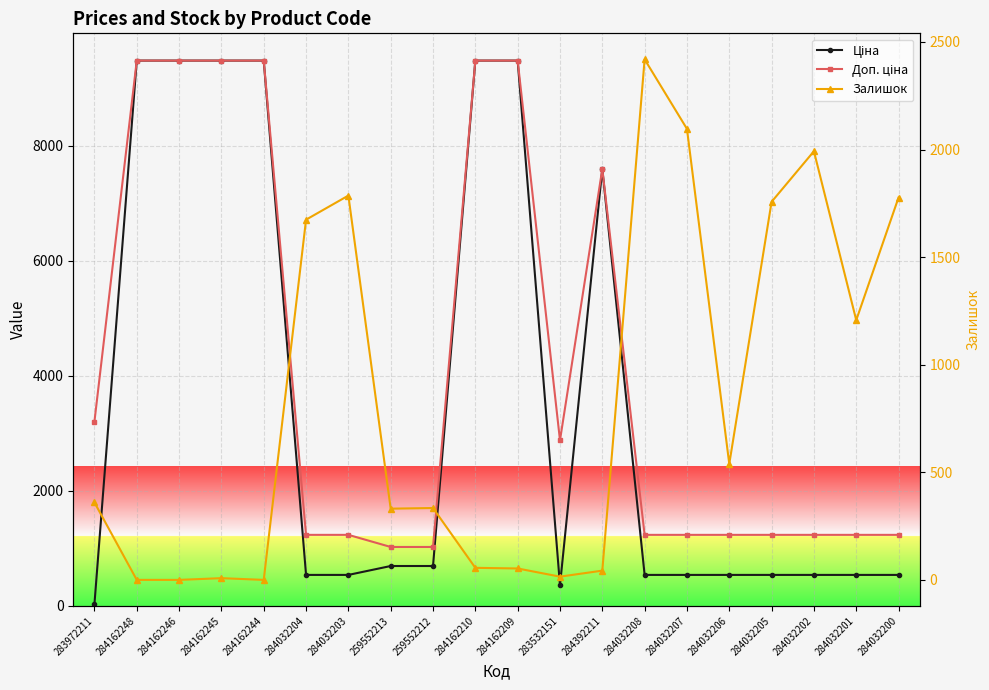

How many data points in Доп. ціна are above 1235?

18